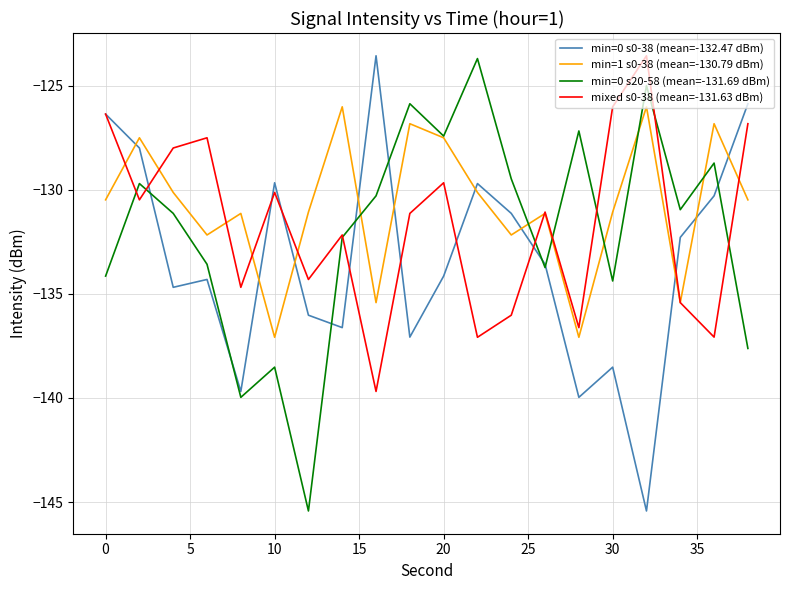

What is the maximum value for min=0 s0-38 (mean=-132.47 dBm)?

-123.6